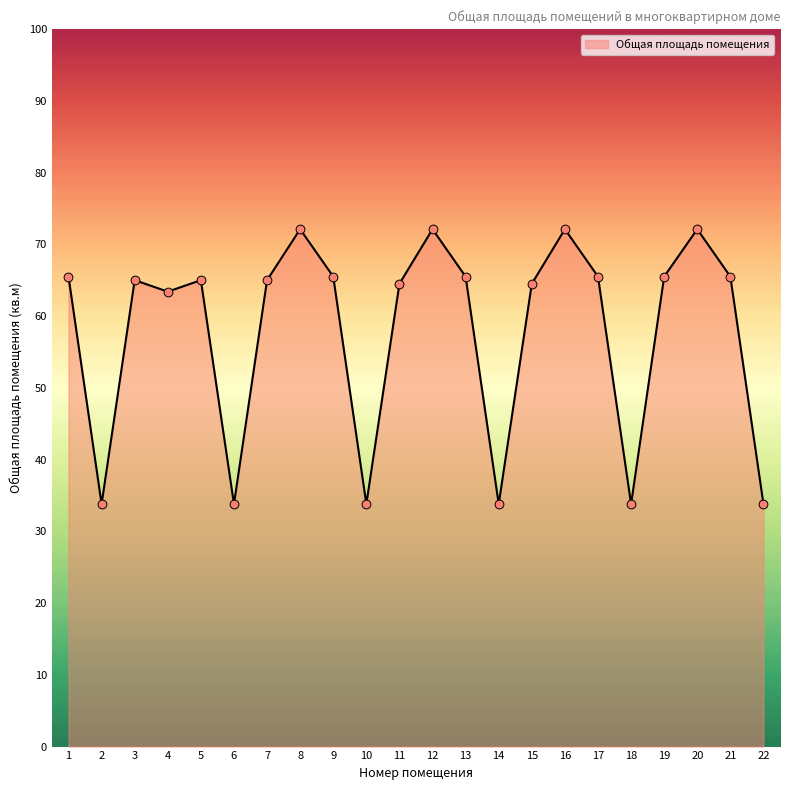

Between 19 and 11, which is larger?

19